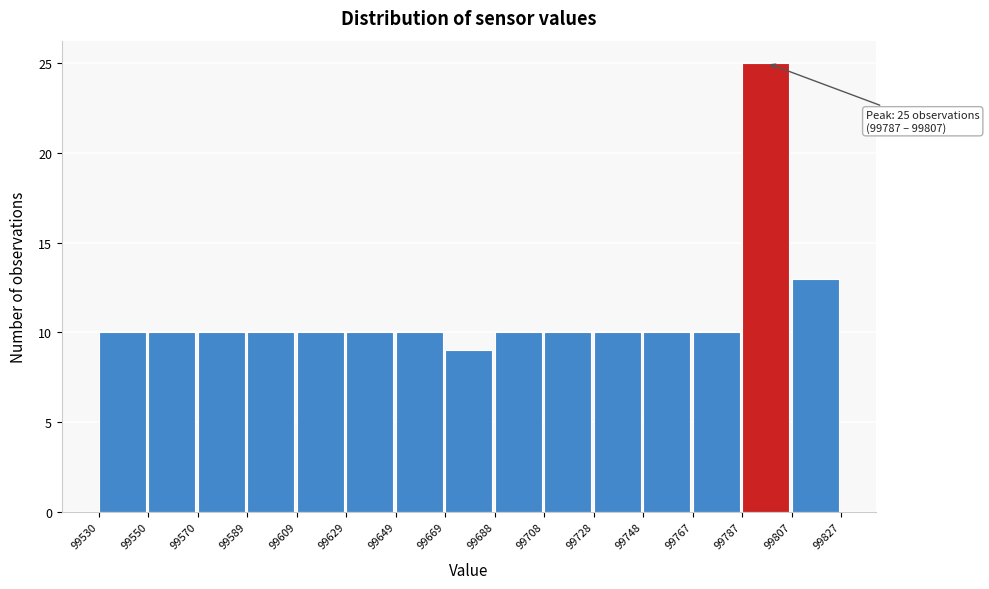

Which range on the x-axis has the tallest bar?

99787 to 99807